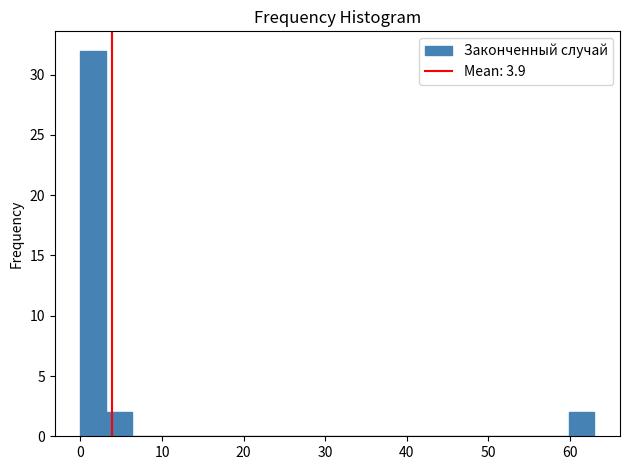

Around what value on the x-axis is the tallest bar? Give the approximate position of its centre, as read against the axis.

2